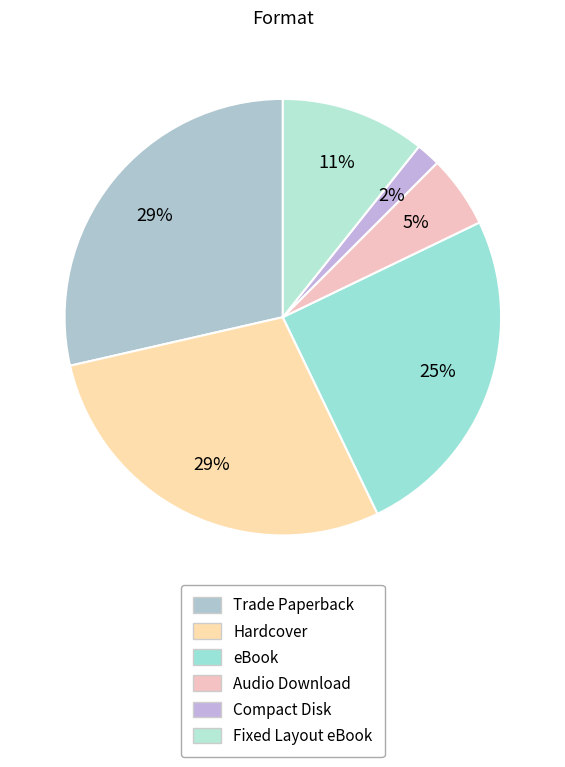

Count the number of slices in the pie.

6